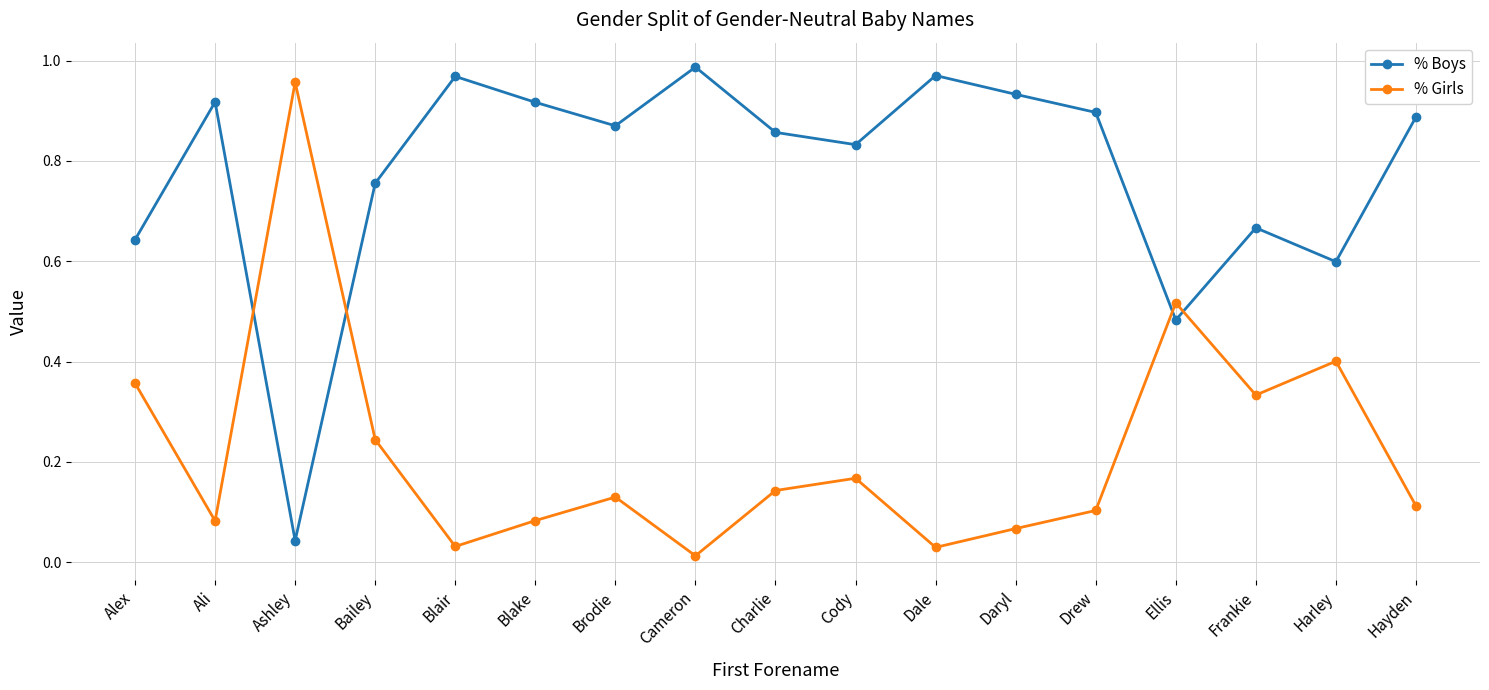

The % Boys series shows 1.5 at Dale. True or false?

False